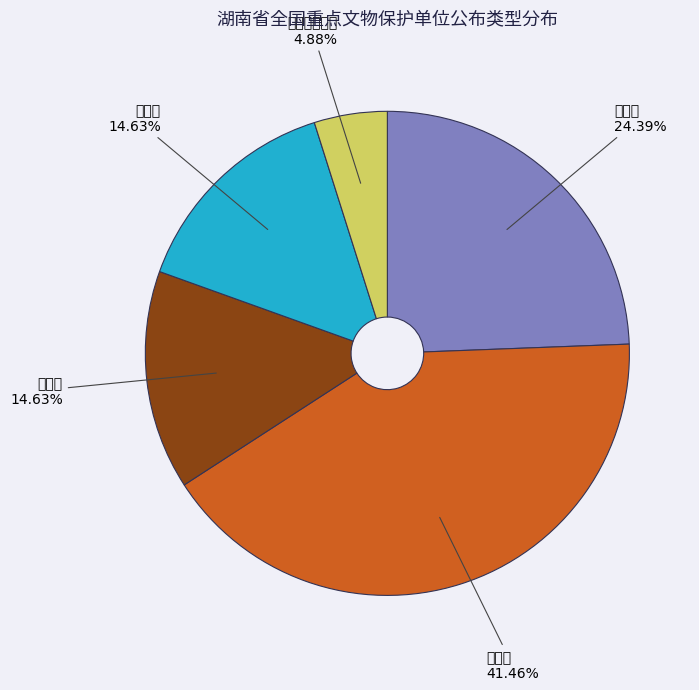

True or false: 石窟寺及石刻 accounts for 12% of the total.

False